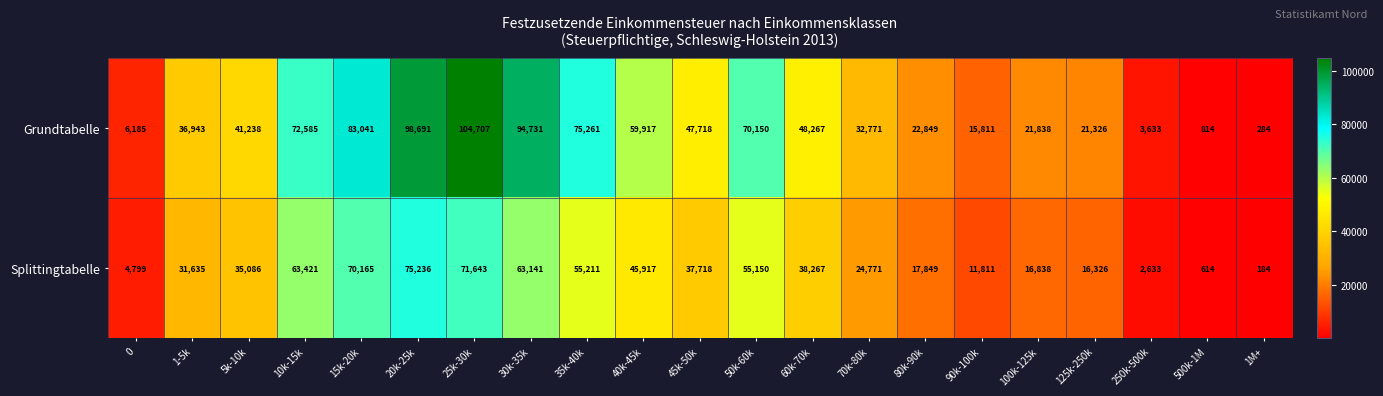

Which category has the lowest value across all series?

1M+